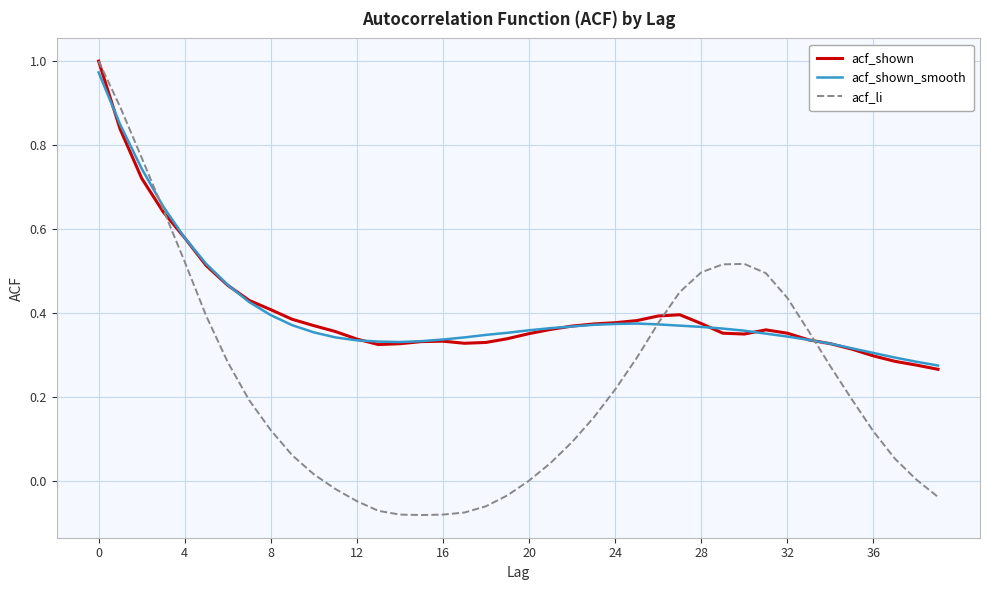

Which series has the widest spread of values?

acf_li